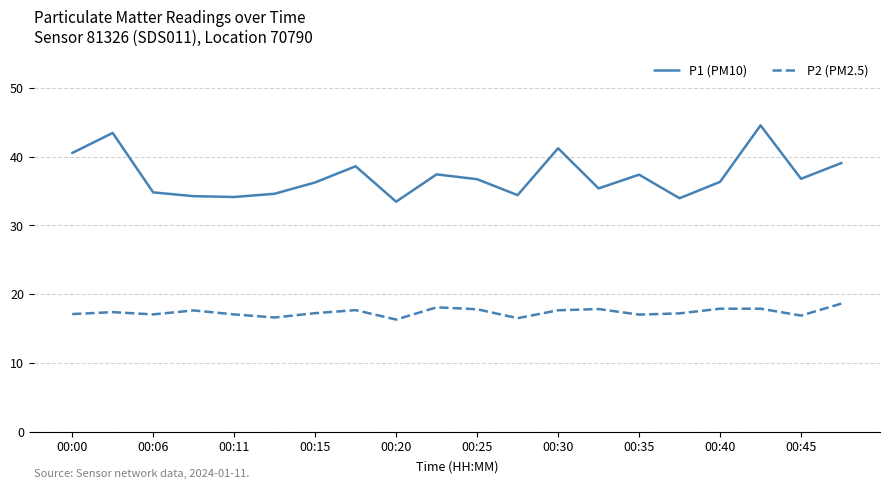

Which series has the largest total across all categories?

P1 (PM10)